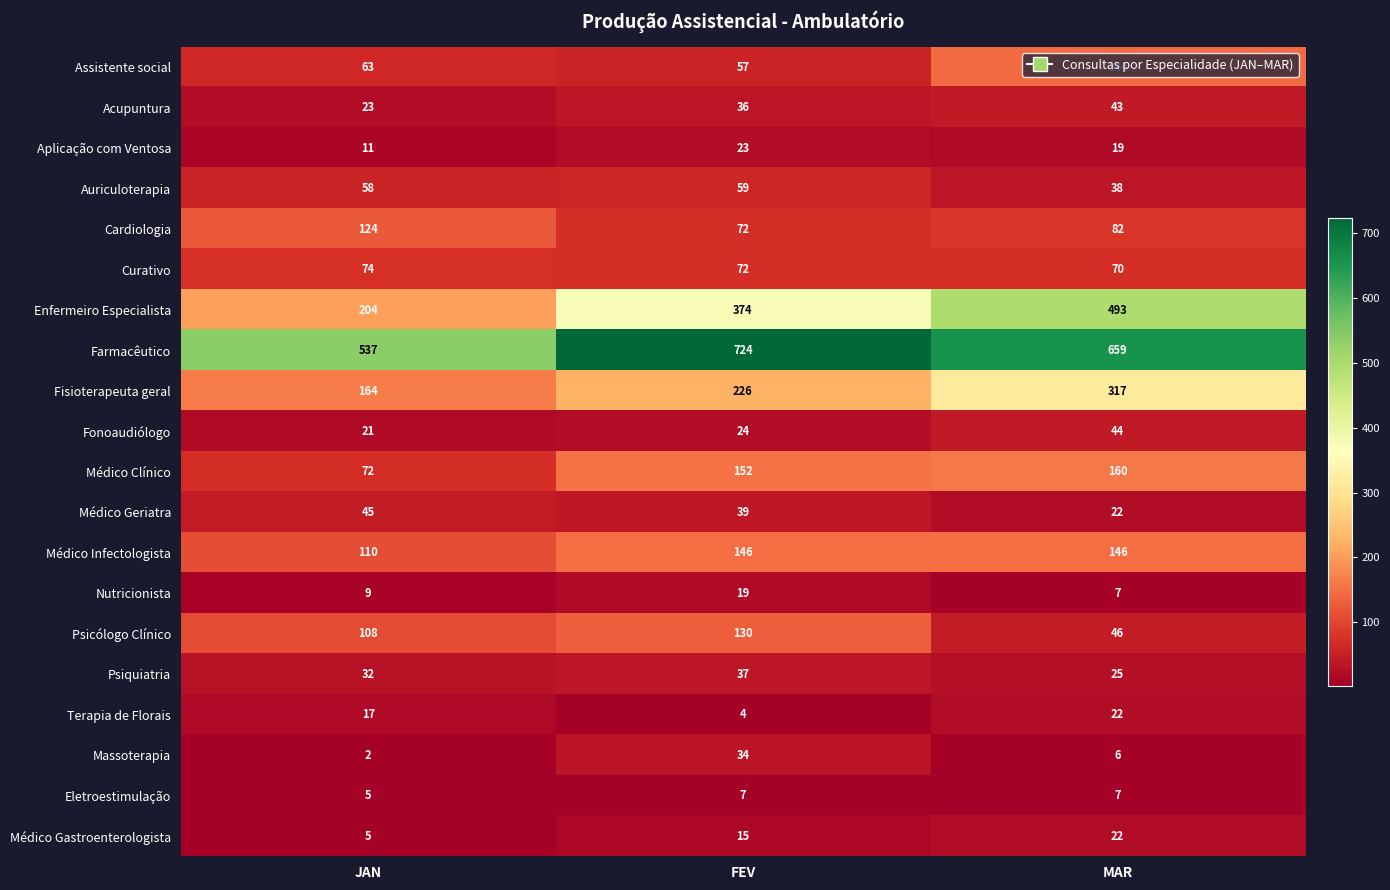

Which category has the lowest value in the Terapia de Florais series?

FEV